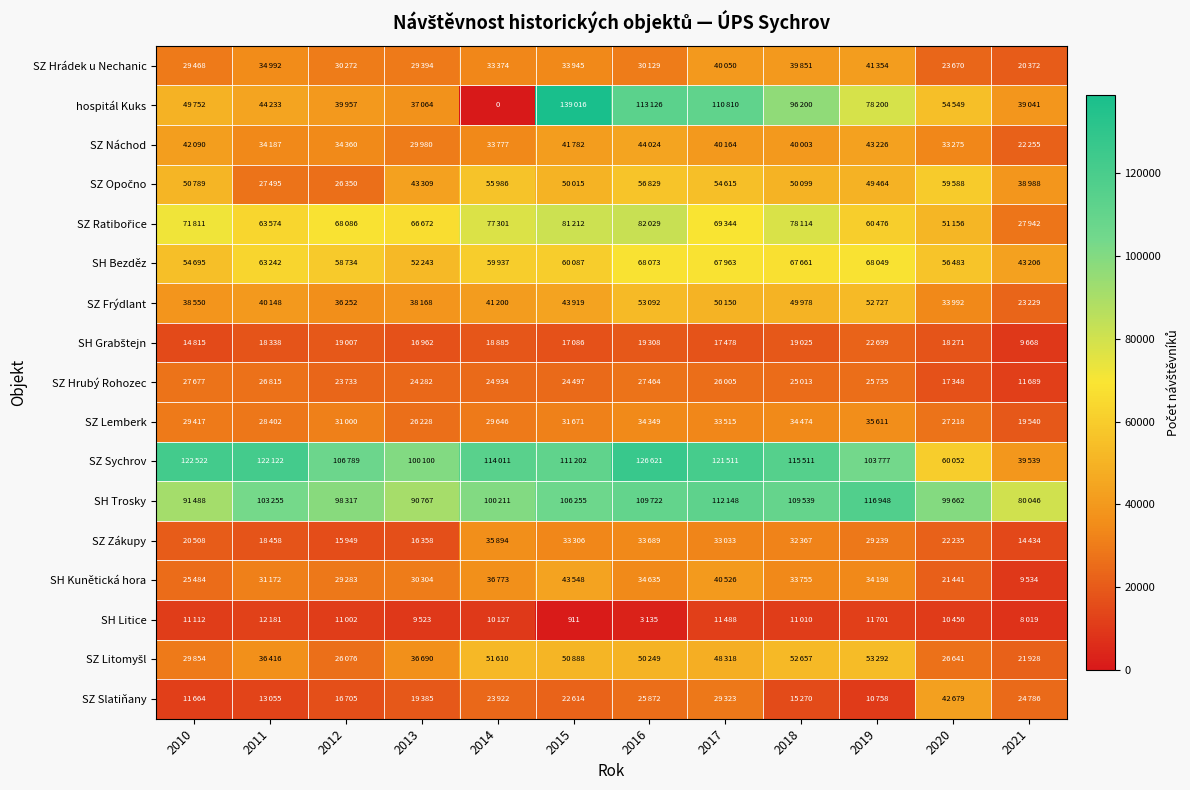

Which series has the largest total across all categories?

SZ Sychrov